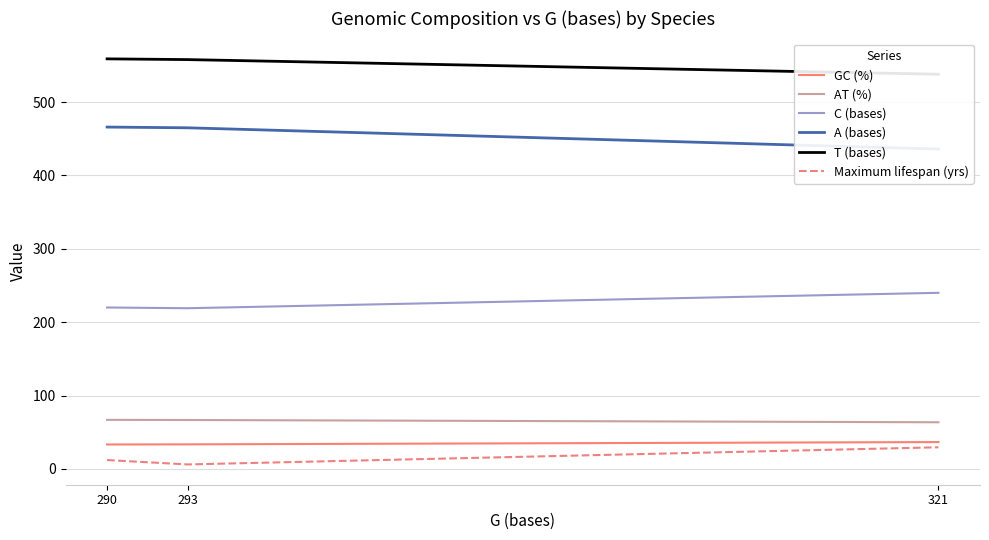

What is the average value of the GC (%) series?

34.4